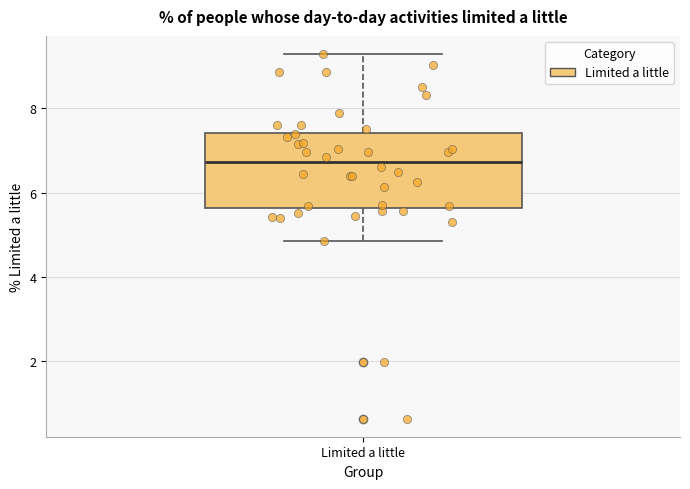

Where does the upper whisker of the box for Limited a little end on the y-axis? The values are not printed on the chart, so give them approximately, as read against the axis.

9.2